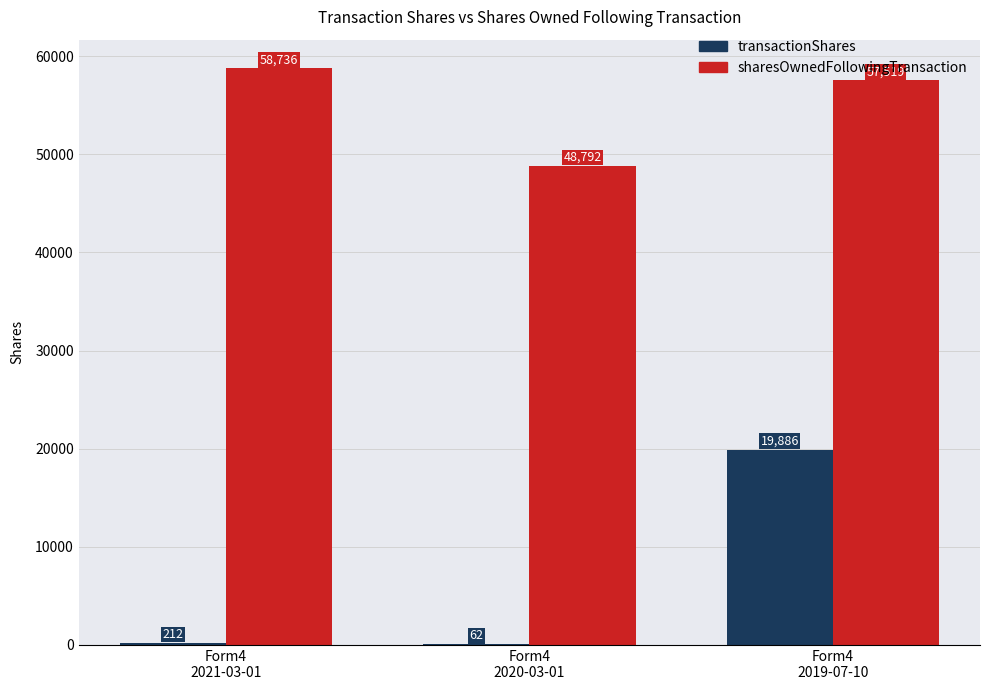

At which category is the sum across all series the highest?

Form4
2019-07-10